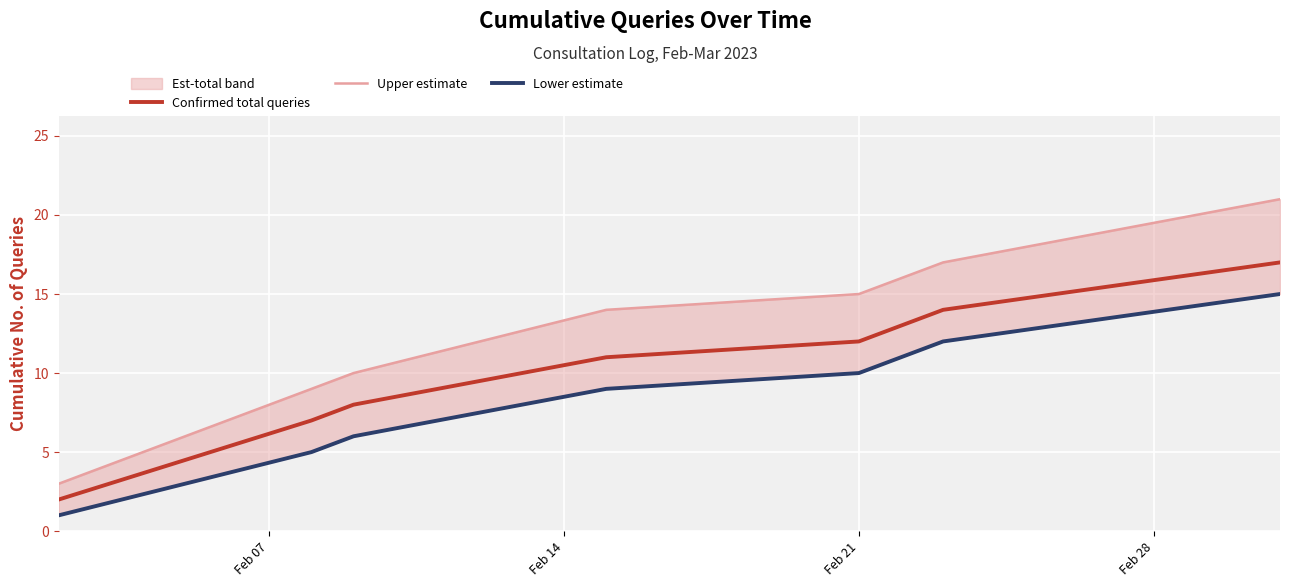

Does the chart display data point markers on the line(s)?

No